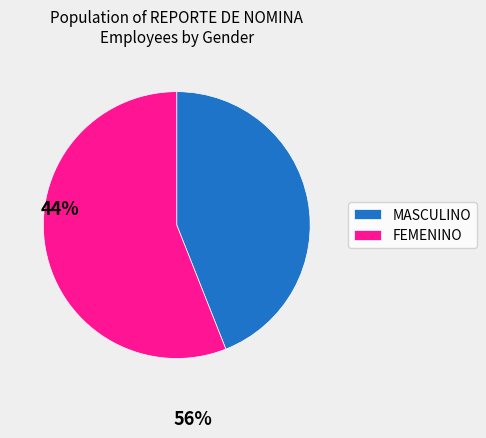

Is the sum of MASCULINO and FEMENINO greater than half?

Yes